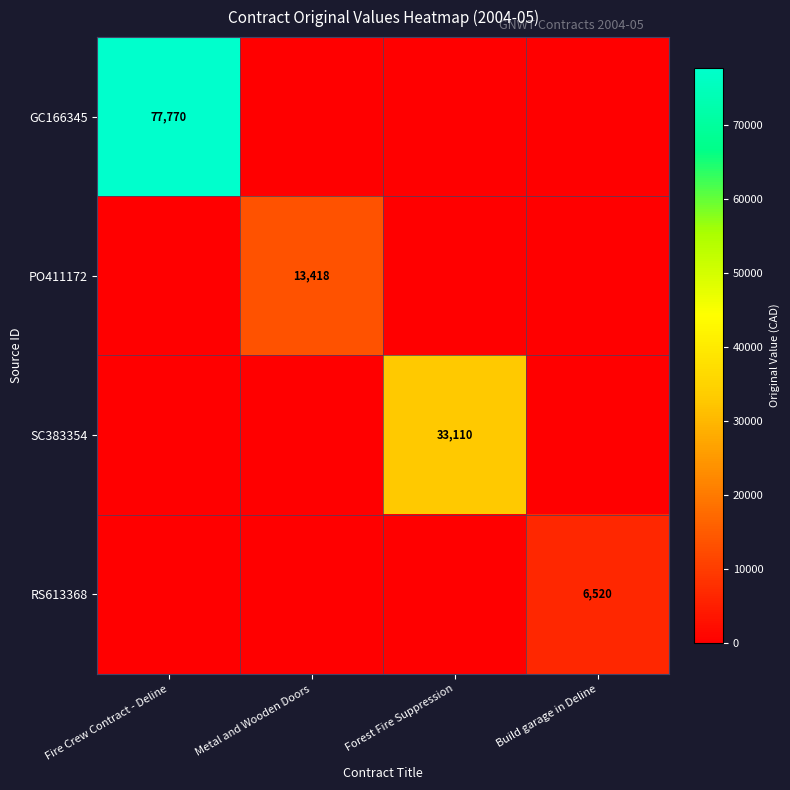

At which label is GC166345 closest to 38885?

Fire Crew Contract - Deline